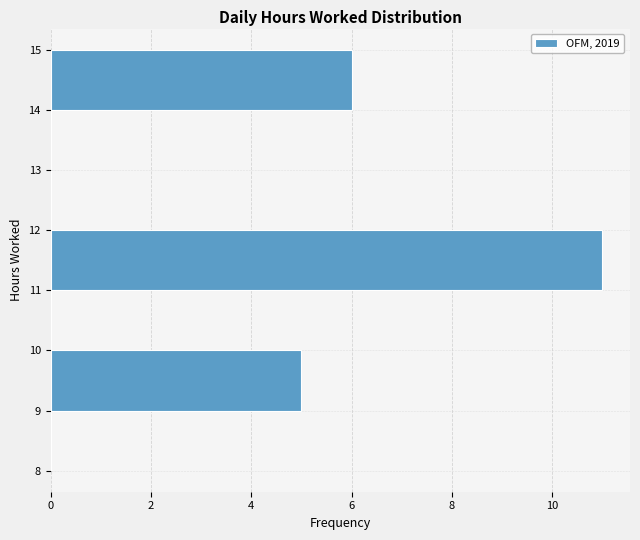

How long is the bar that spans 9 to 10 on the y-axis? The values are not printed on the chart, so give them approximately, as read against the axis.

5